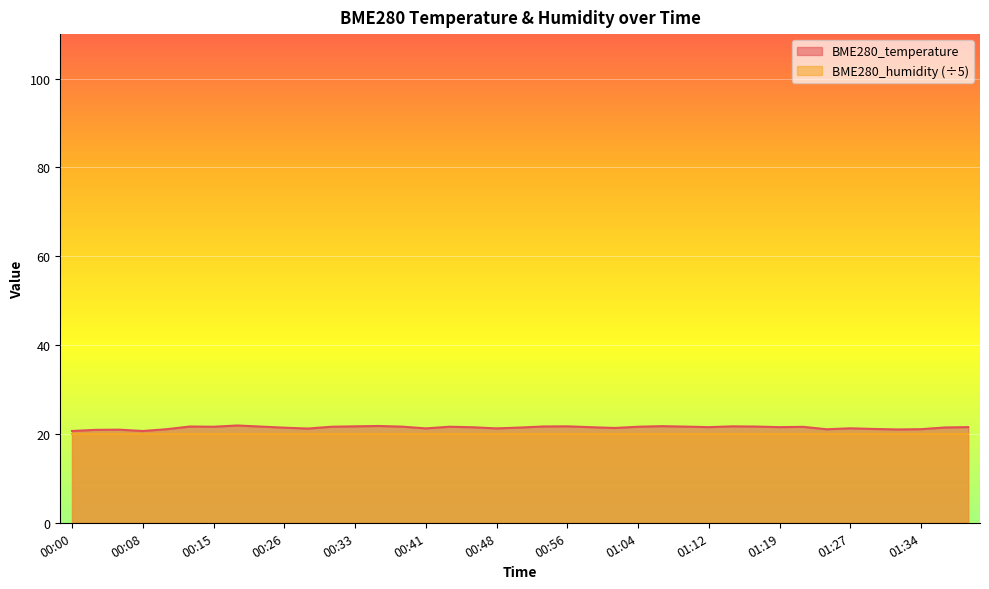

The chart shows a value of 21.5 at 01:39. True or false?

True